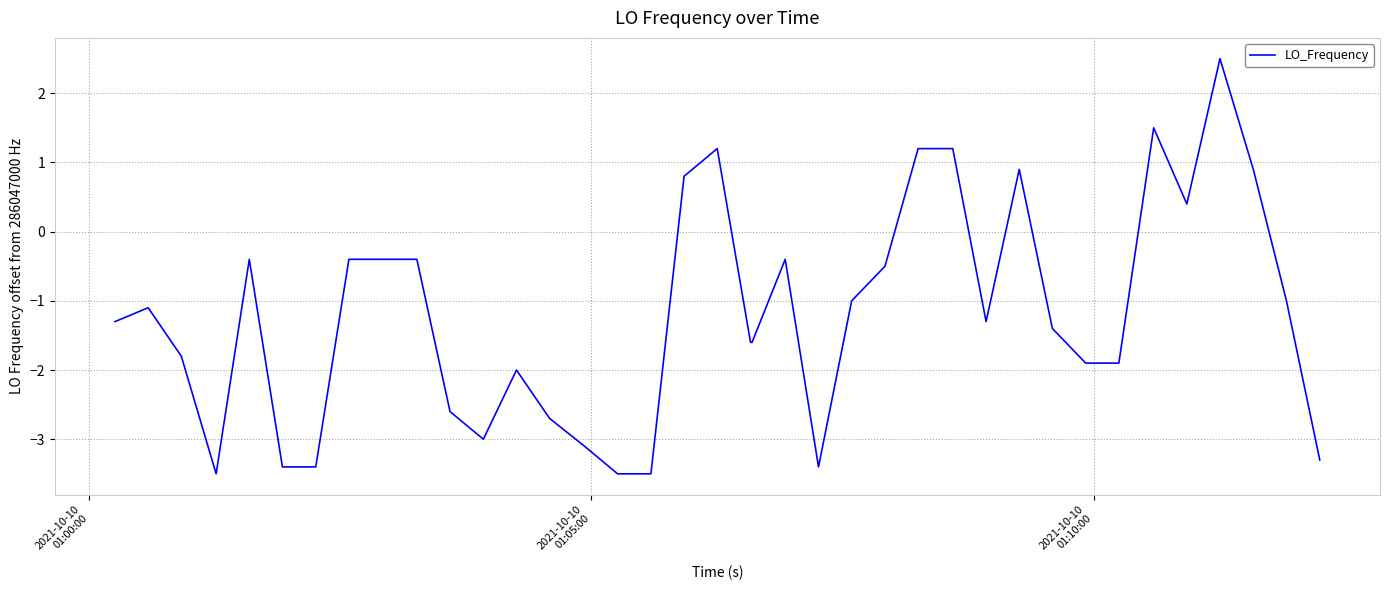

What is the greatest value displayed?

2.5